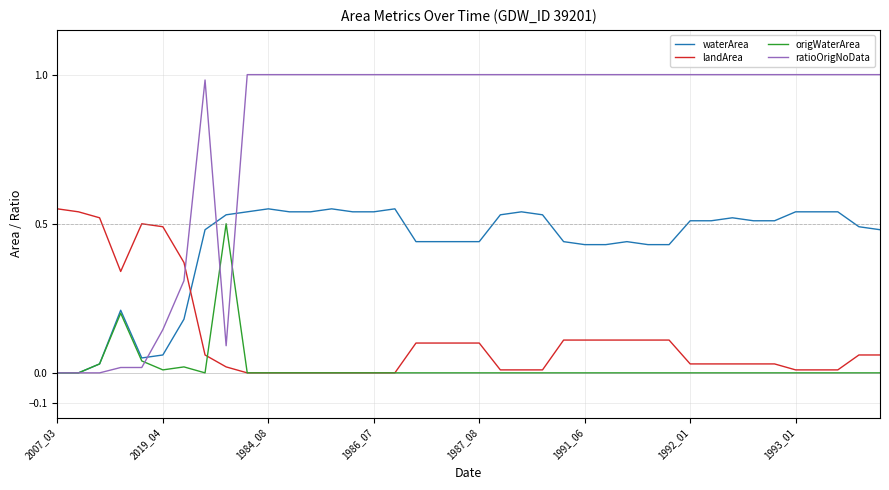

Which series ends up on top after the final intersection of landArea and waterArea?

waterArea